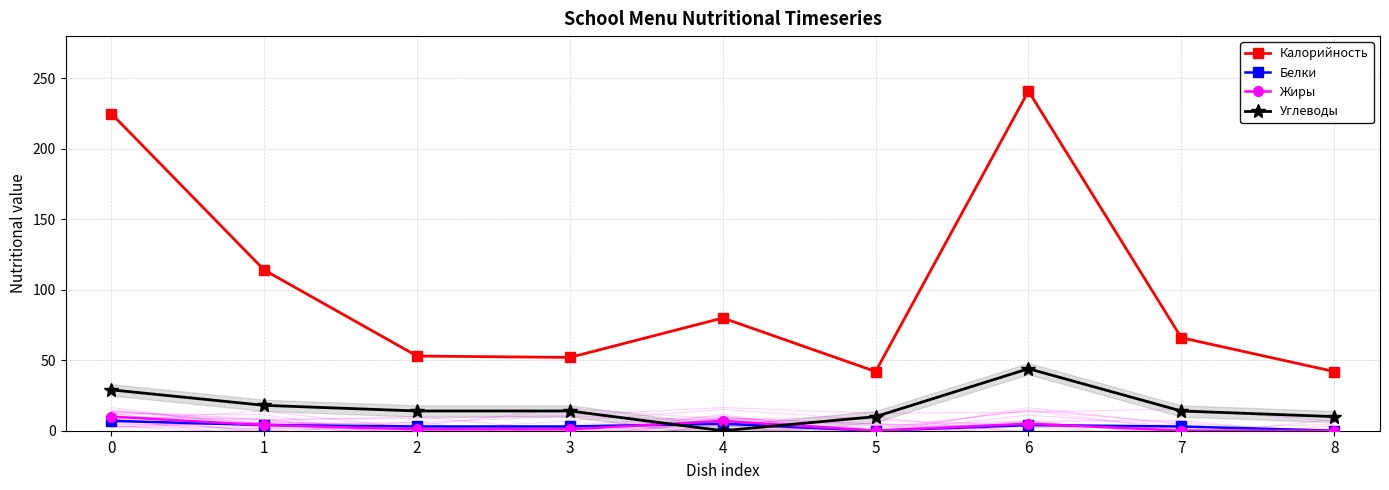

Which category has the highest value across all series?

6